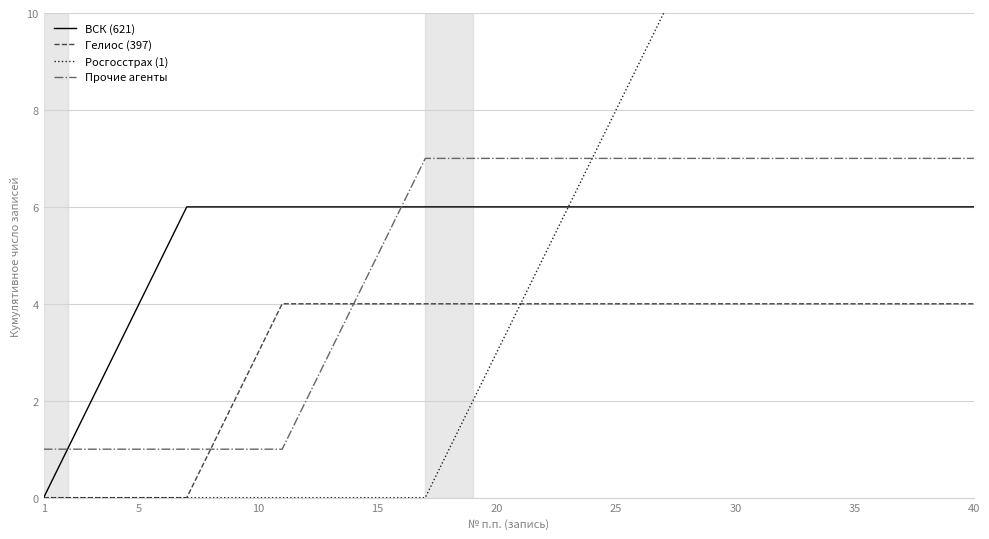

Which series has the largest total across all categories?

Росгосстрах (1)